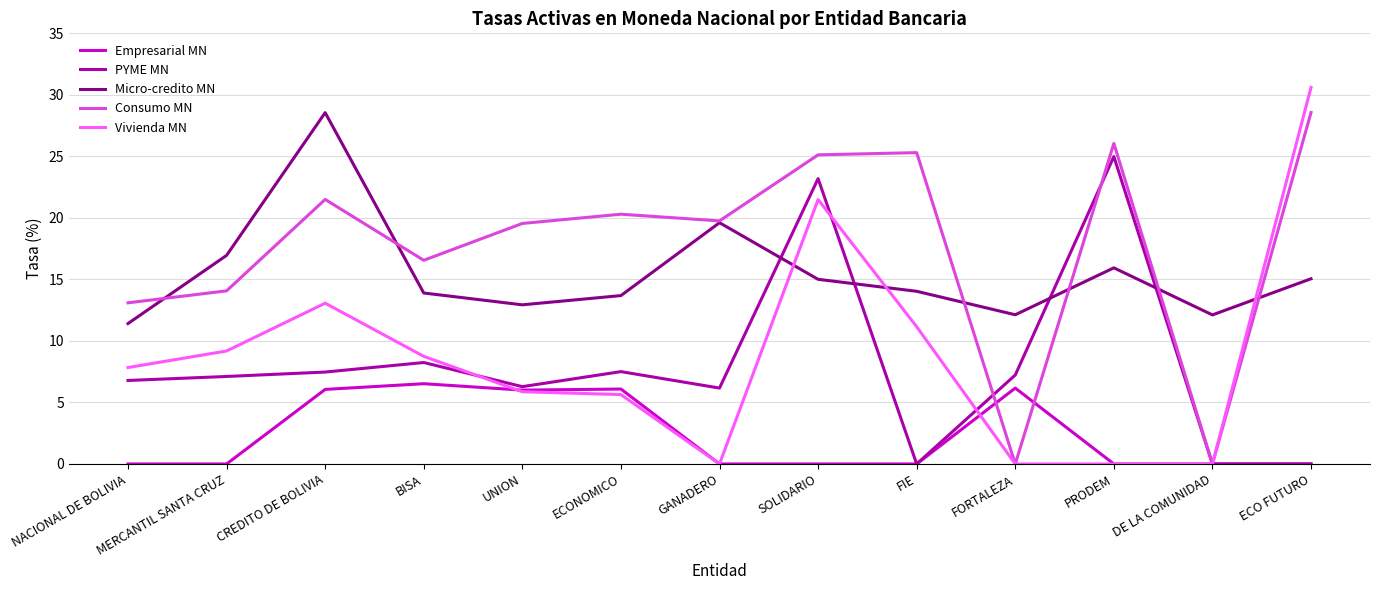

What position from the left is DE LA COMUNIDAD?

12